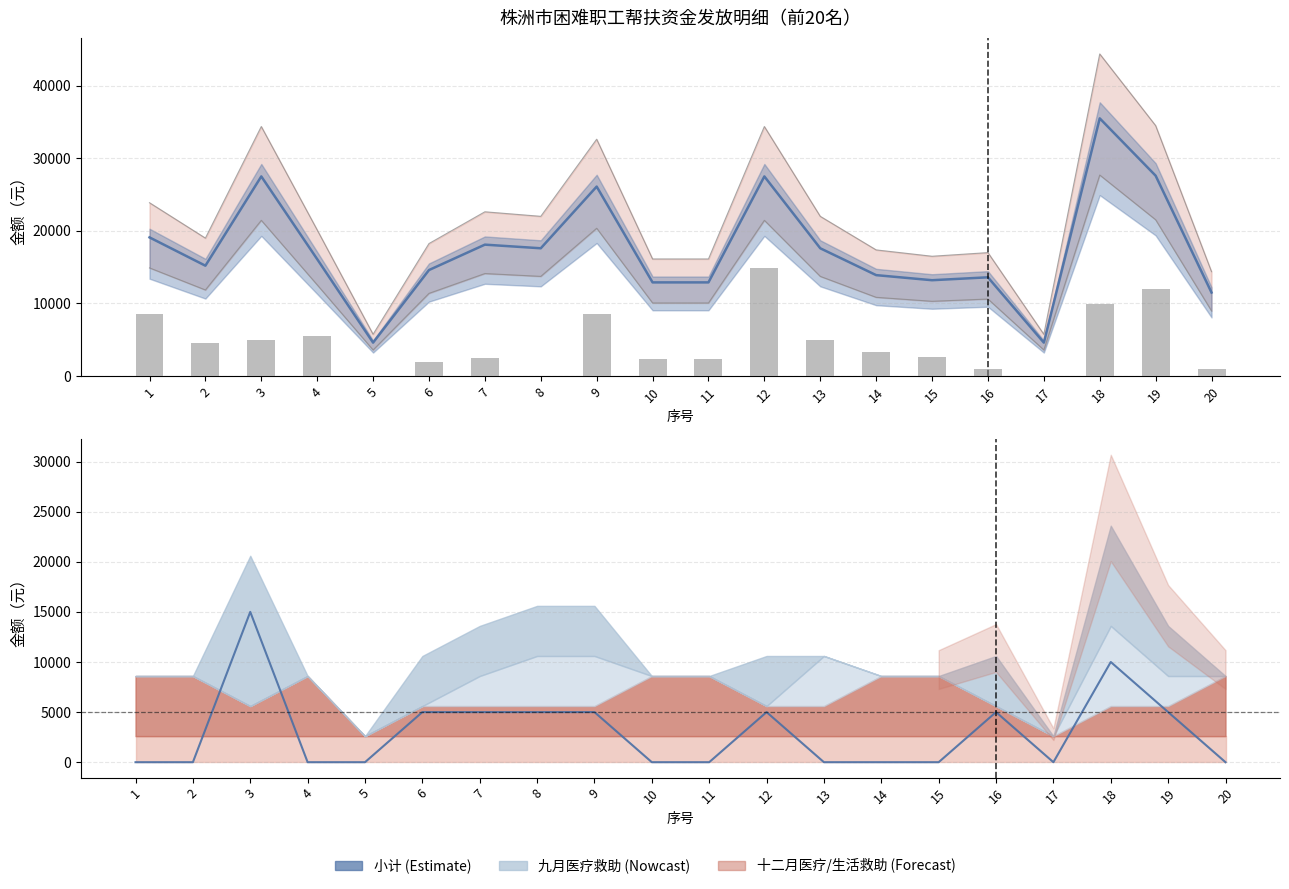

At which category does the chart reach its peak across all series?

18